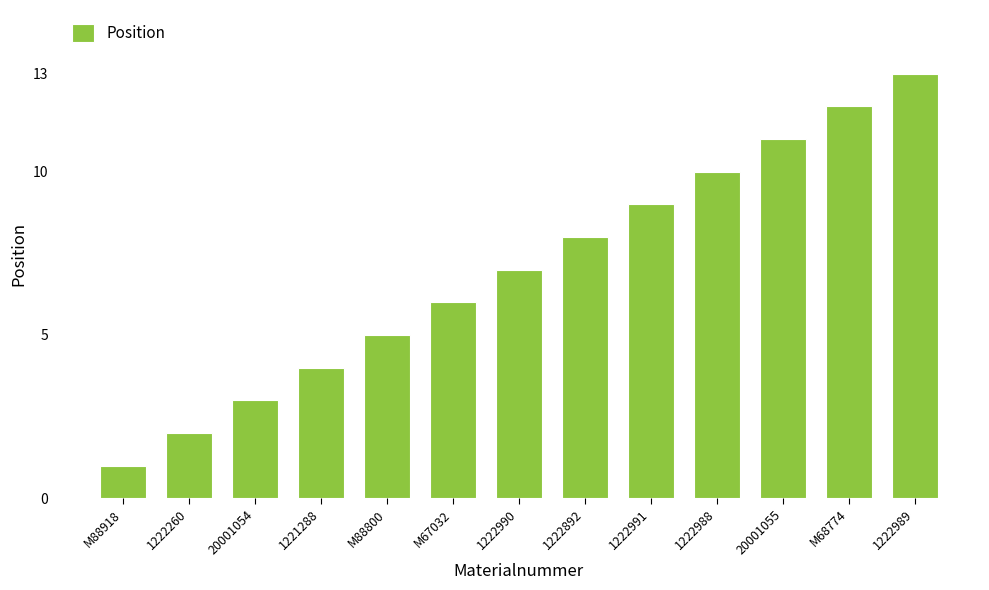

Which label corresponds to the largest value in the chart?

1222989